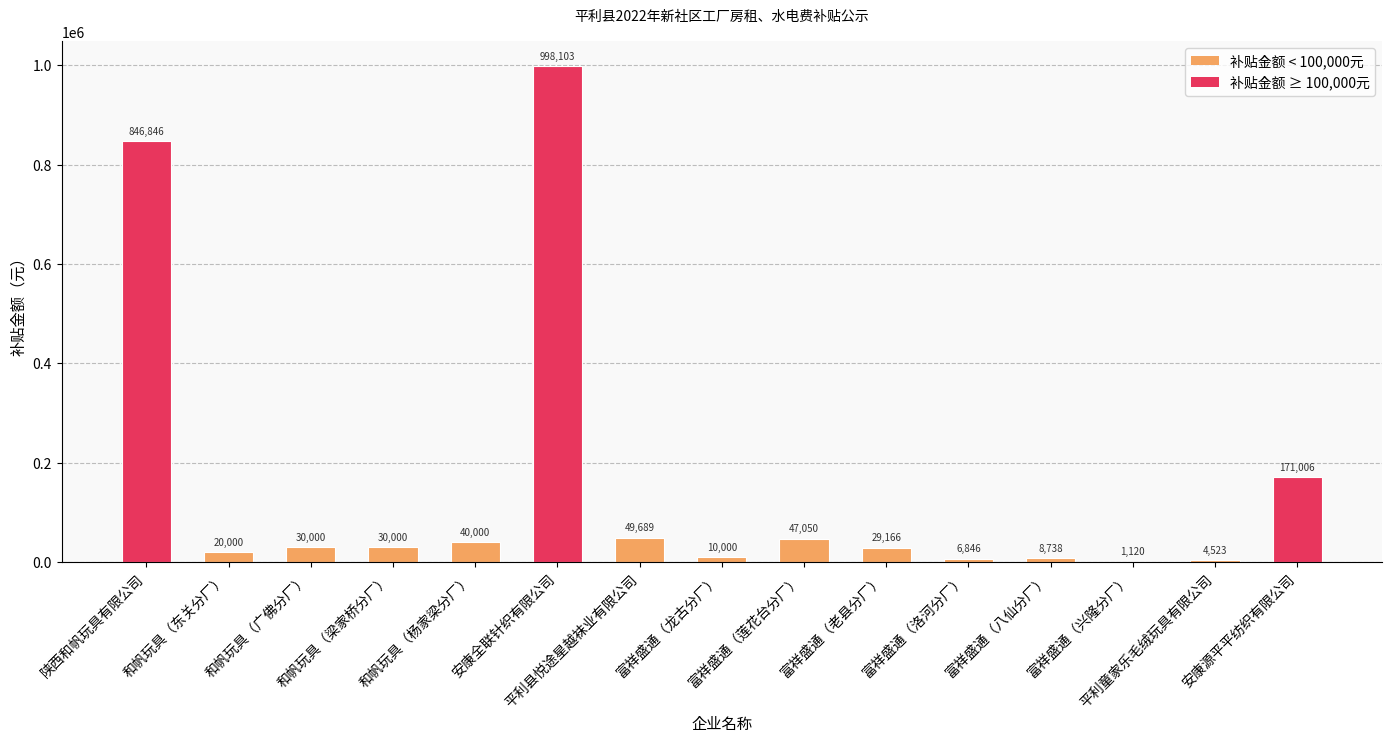

Reading left to right, extract all data points from this chart.

846846.2	20000.0	30000.0	30000.0	40000.0	998102.9	49689.2	10000.0	47049.8	29166.5	6846.4	8738.0	1120.2	4523.1	171006.2